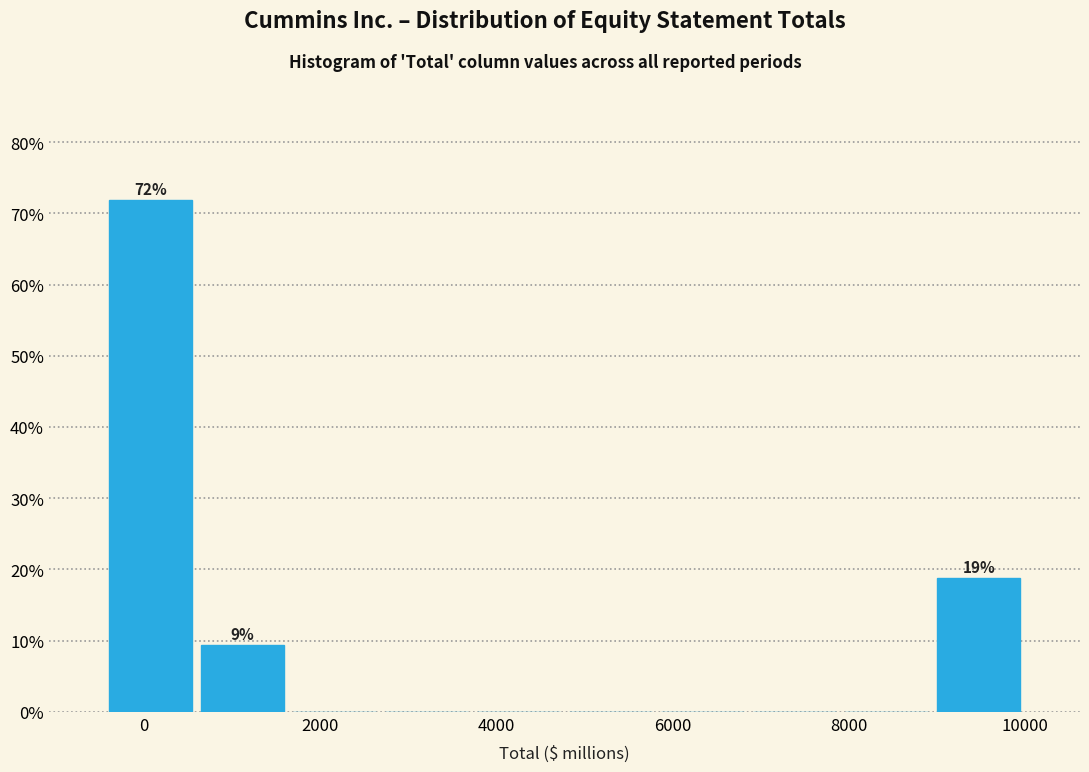

Which range on the x-axis has the tallest bar?

-400 to 600